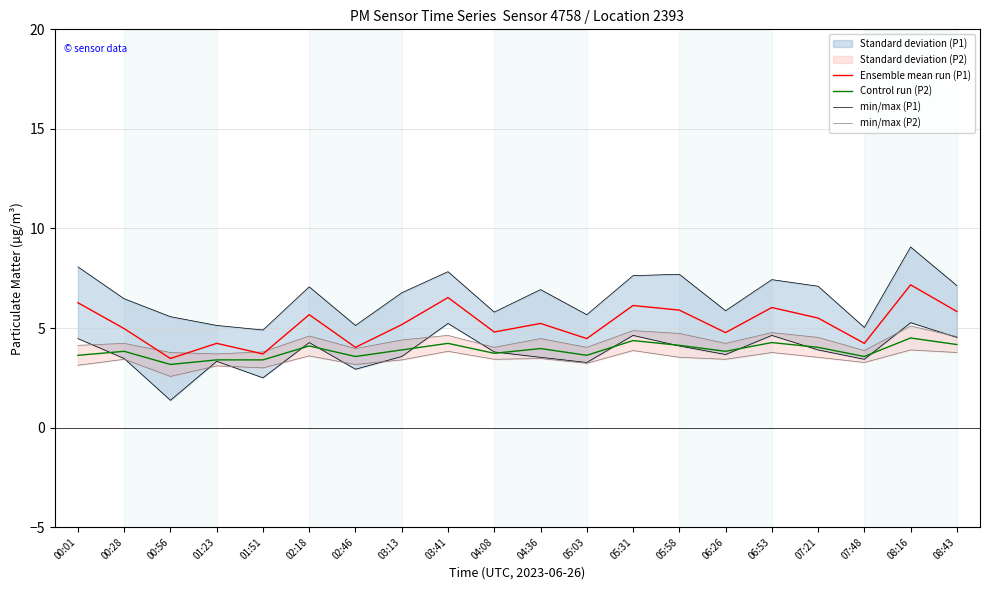

What is the total value across all series at 00:56?

16.0